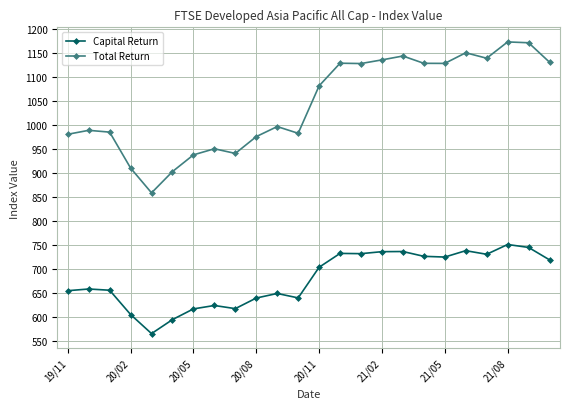

At how many categories does at least one series exceed 1047?

12